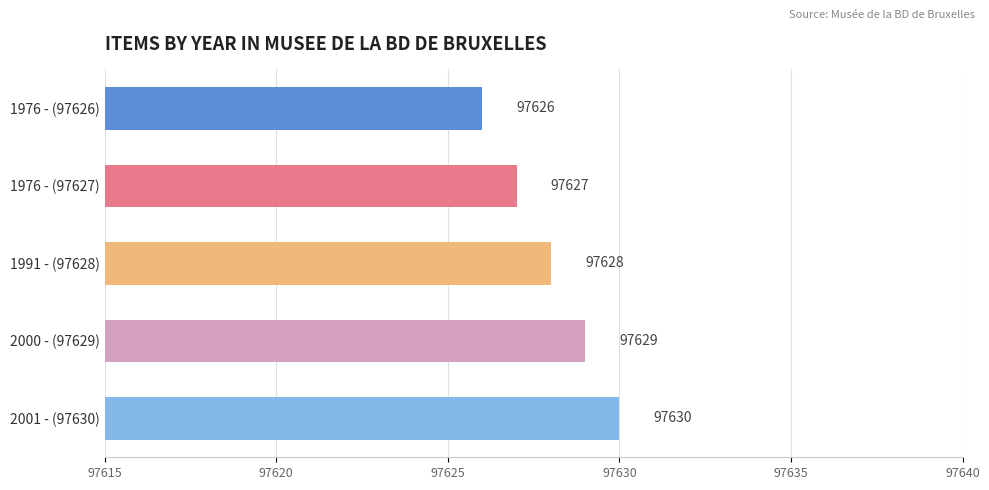

Does the chart contain stacked bars?

No